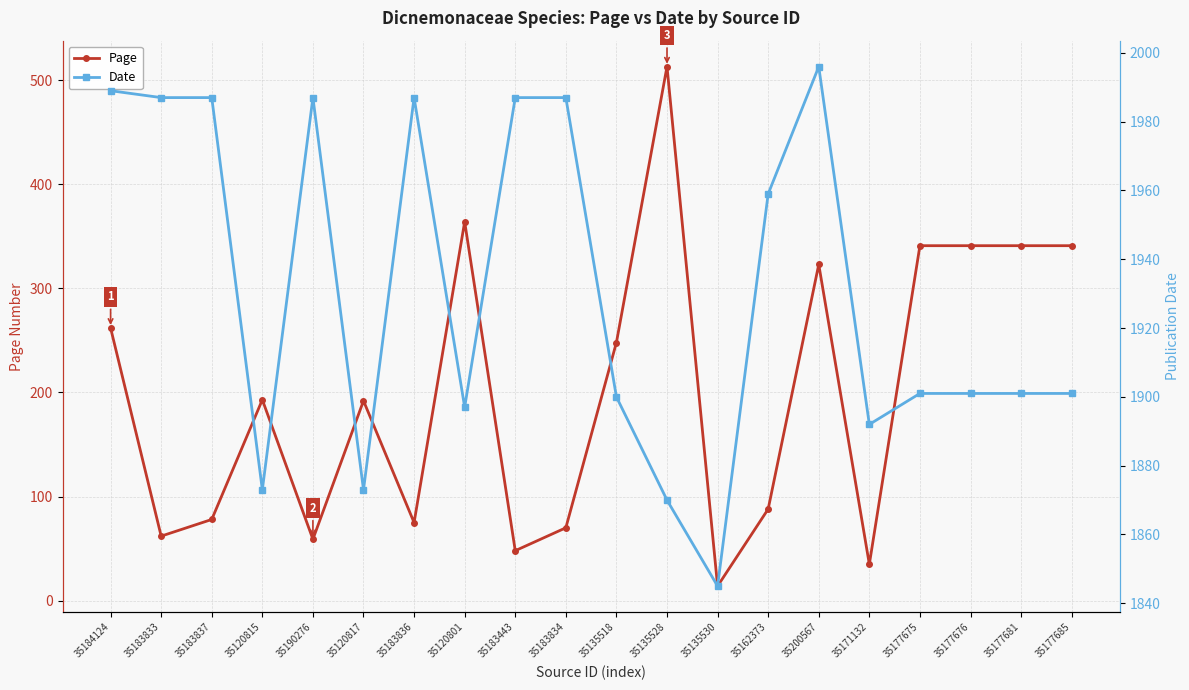

What is the highest value of the Date series?

1996